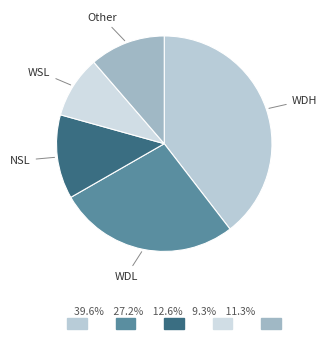

Which slice is the largest?

WDH